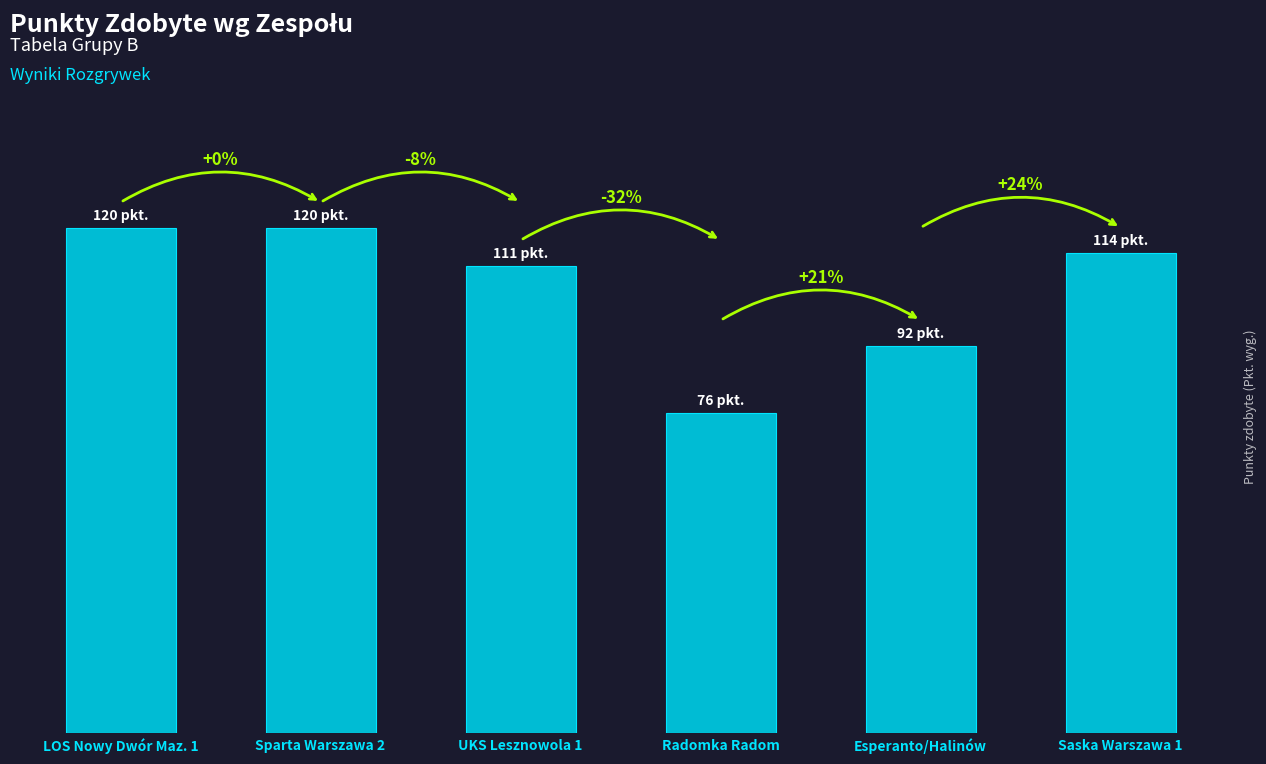

Is it true that the value at Radomka Radom is 76?

True